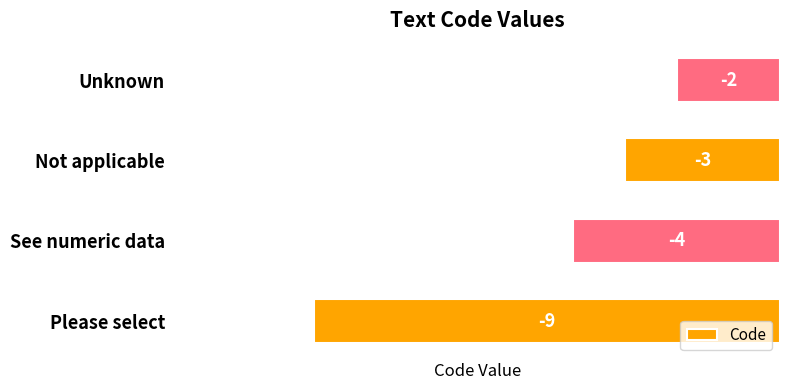

Reading top to bottom, extract all data points from this chart.

-2	-3	-4	-9